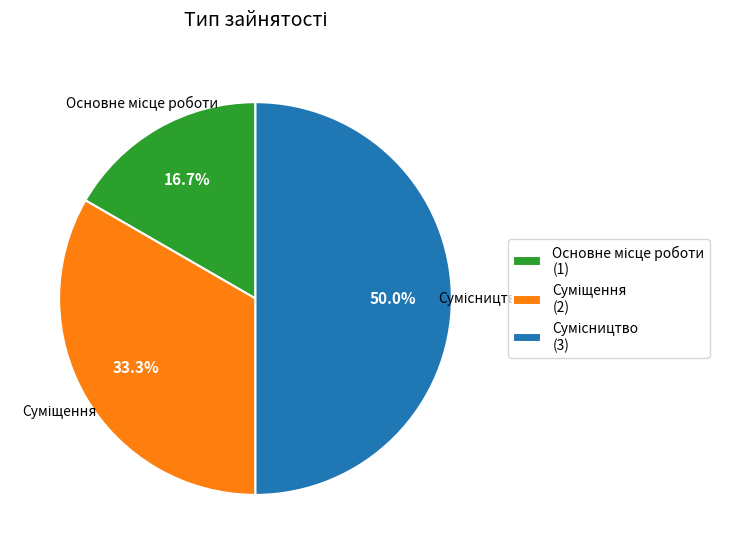

To the nearest percent, what is the difference between the largest and smallest slice percentages?

33%